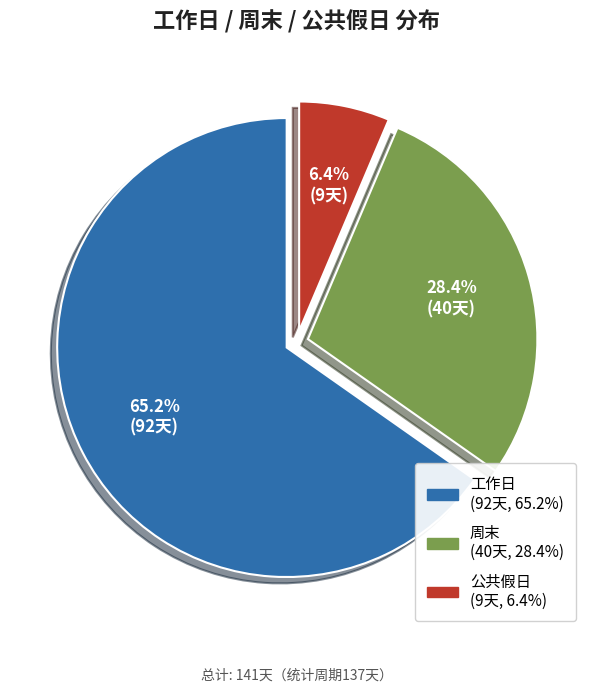

How many segments does this pie chart have?

3